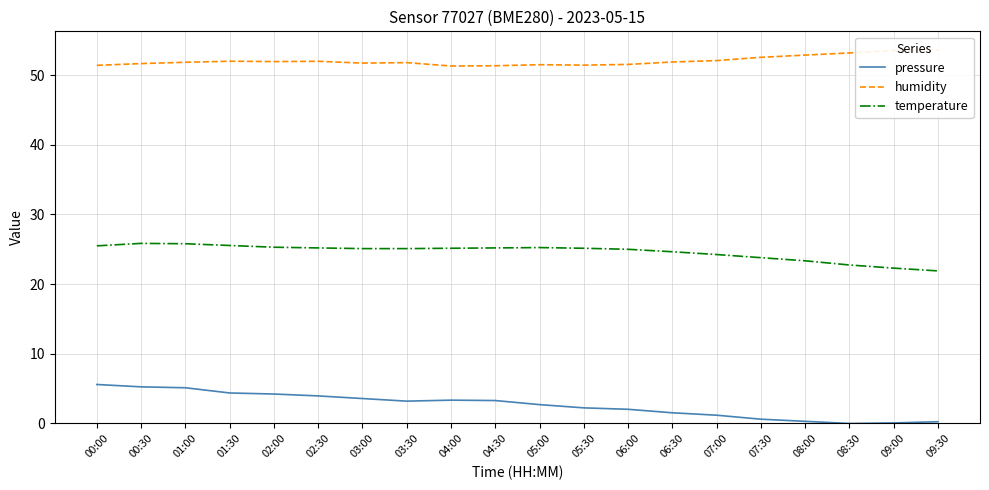

True or false: pressure has more than 1 interior local peaks.

False